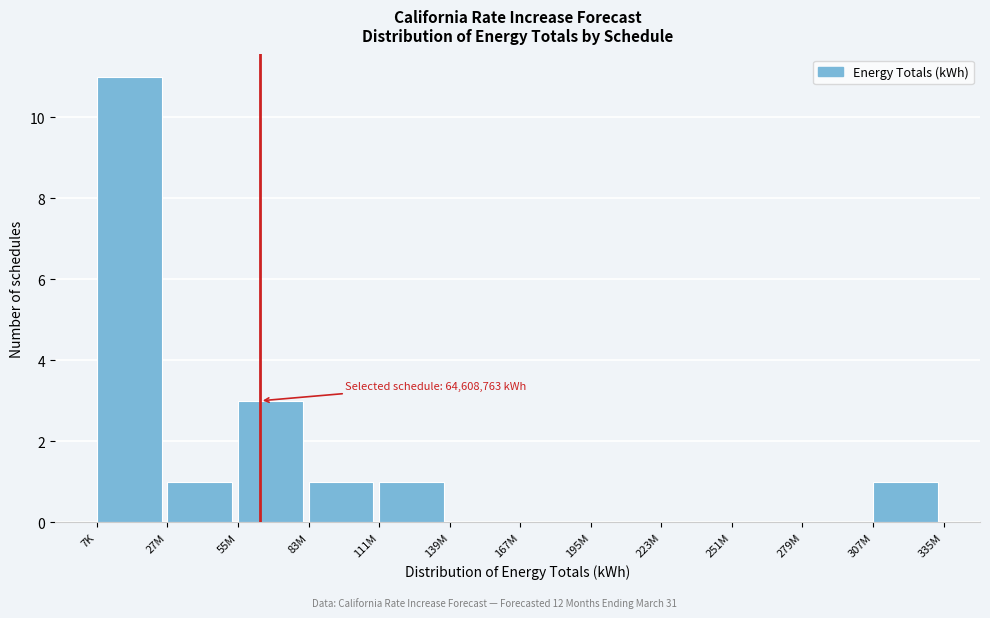

Reading right to left, transcribe all the data shown in this chart.

307M=1	279M=0	251M=0	223M=0	195M=0	167M=0	139M=0	111M=1	83M=1	55M=3	27M=1	7K=11